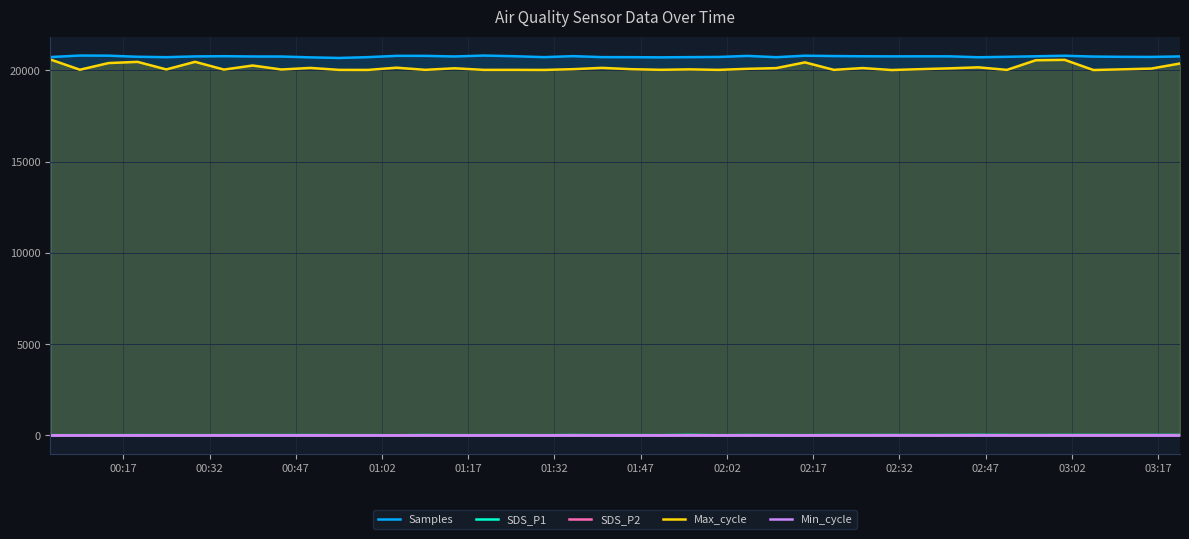

What are all the series names shown in the legend?

Samples, SDS_P1, SDS_P2, Max_cycle, Min_cycle